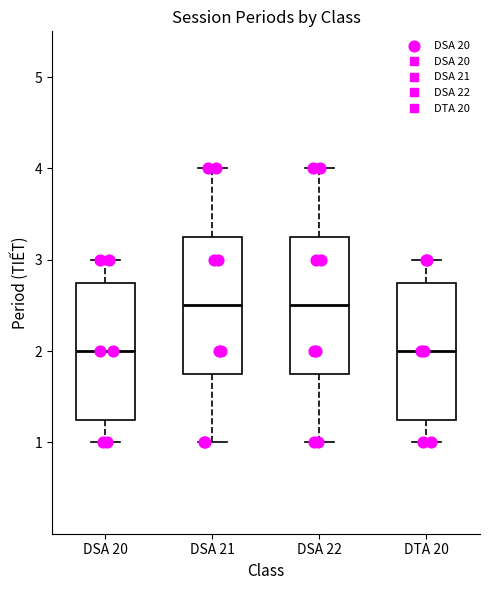

Where does the median line of the box for DSA 21 sit on the y-axis? The values are not printed on the chart, so give them approximately, as read against the axis.

2.5